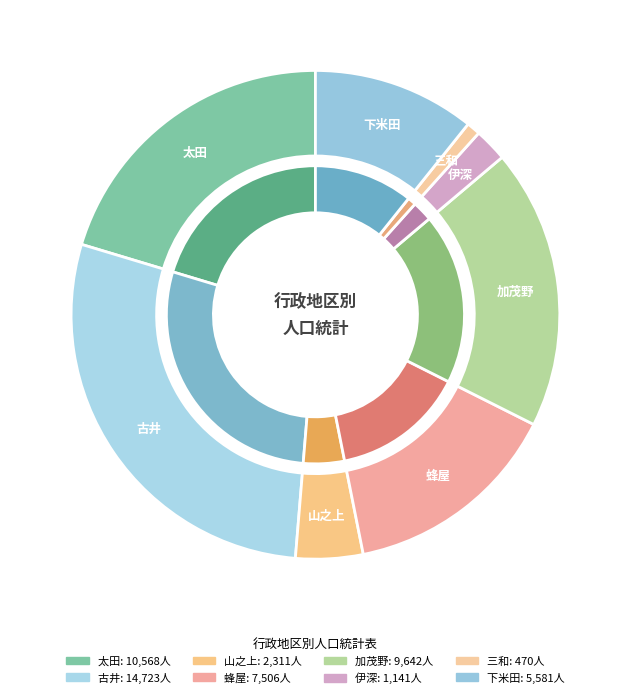

How many slices are in this pie chart?

8